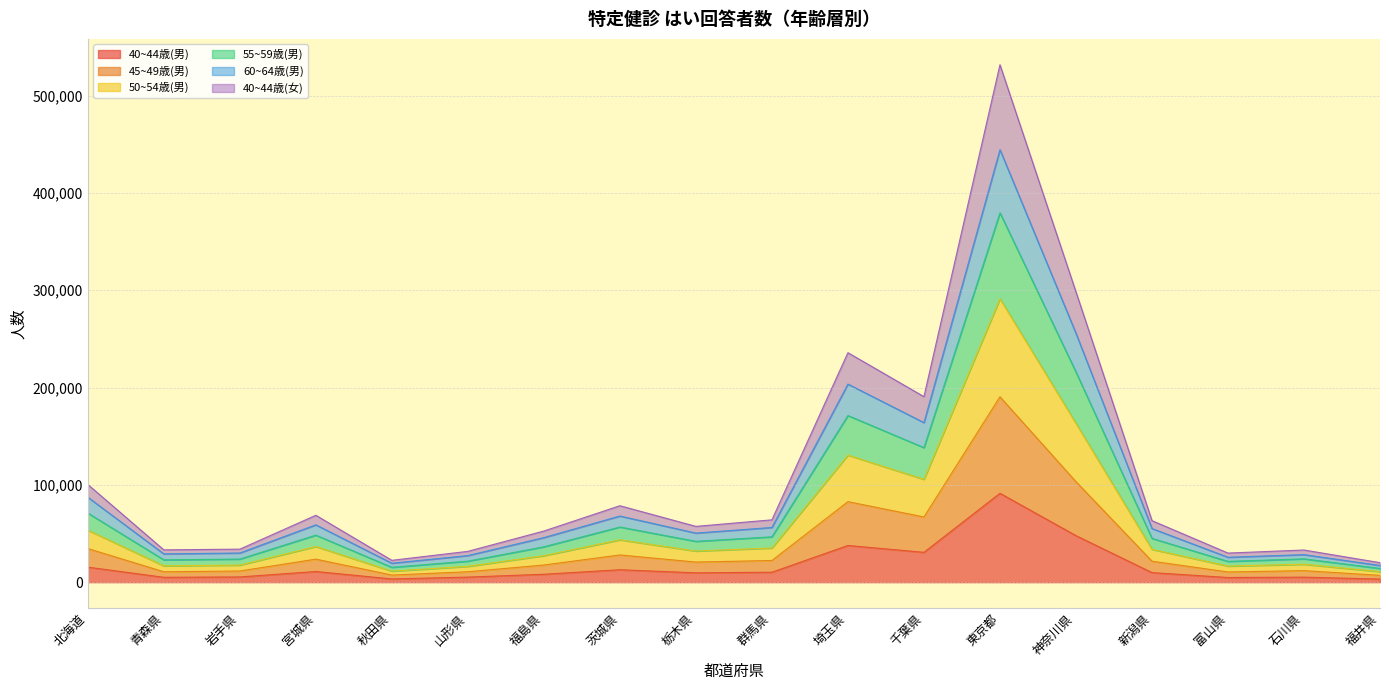

At which category does 60~64歳(男) reach its first local peak?

宮城県